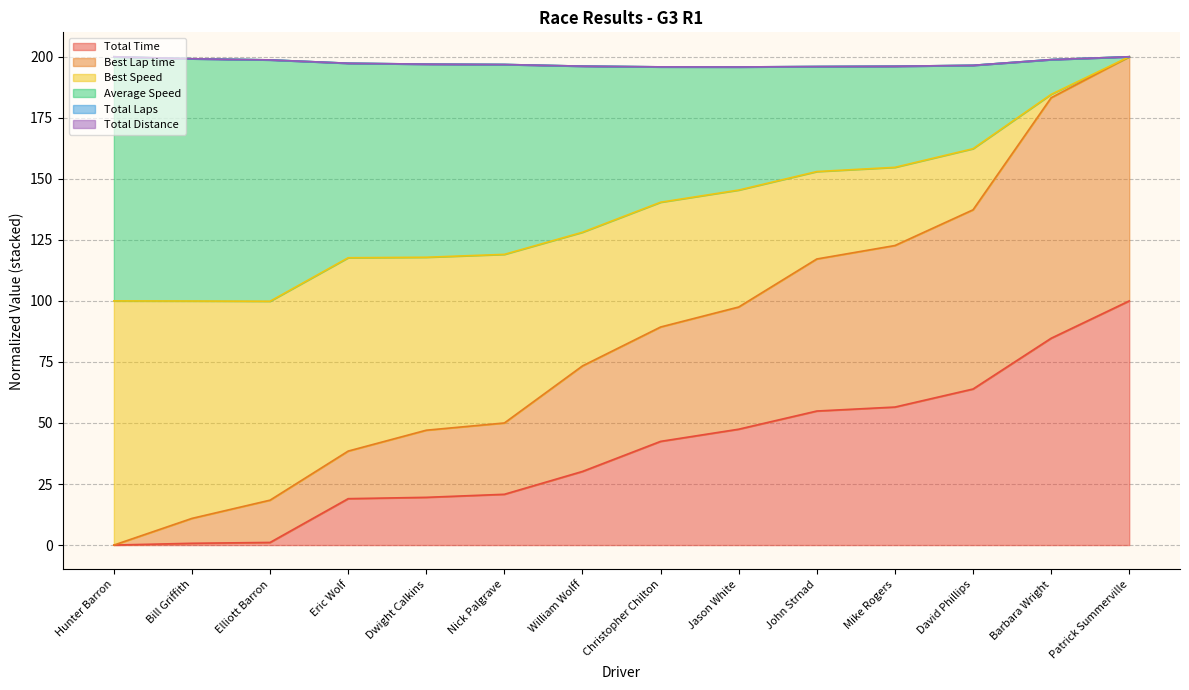

Which series has the widest spread of values?

Best Lap time